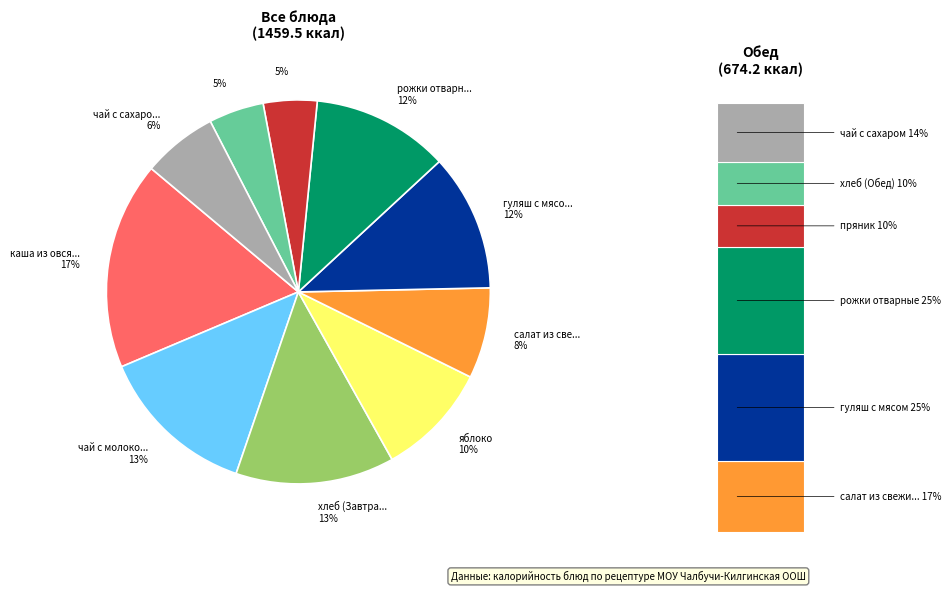

Is пряник the majority of the pie?

No